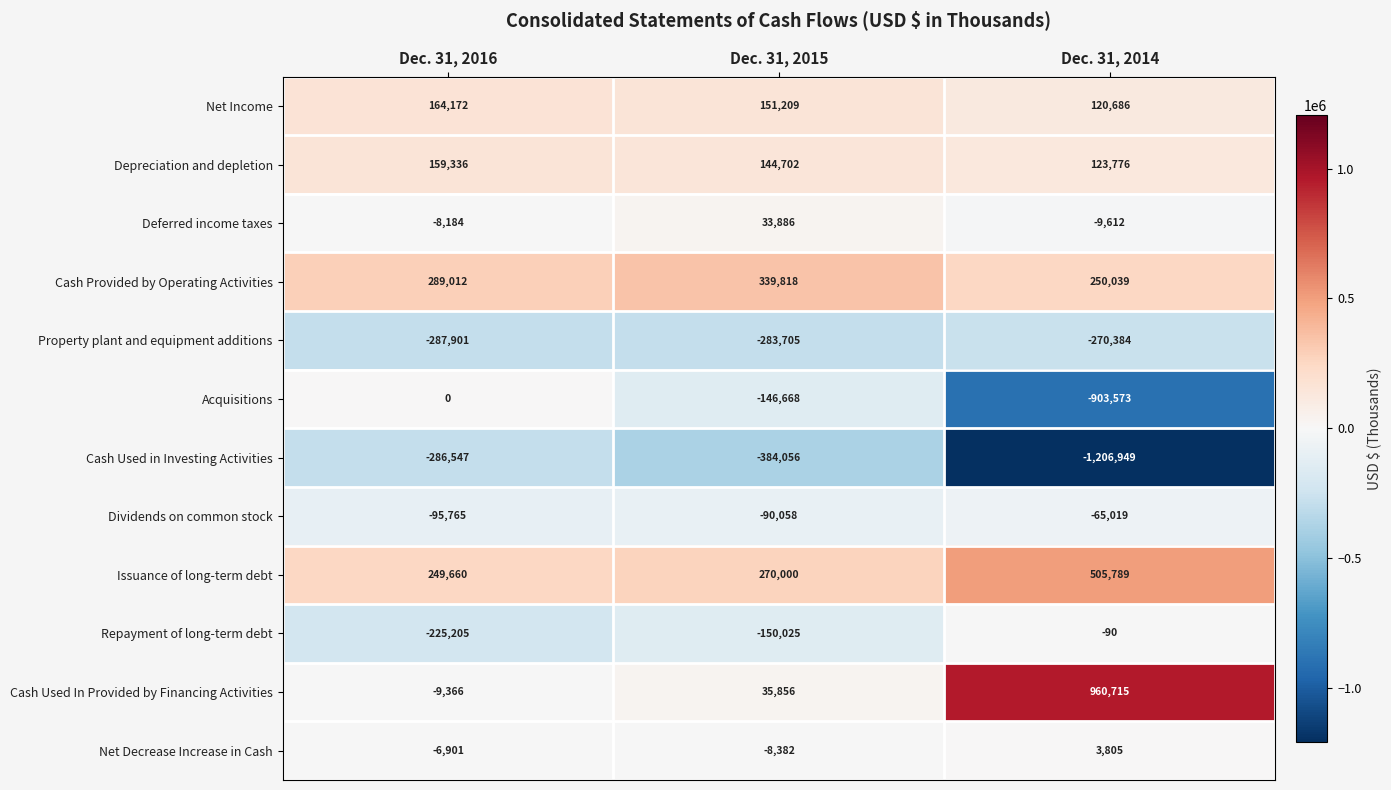

Which series has the widest spread of values?

Cash Used In Provided by Financing Activities